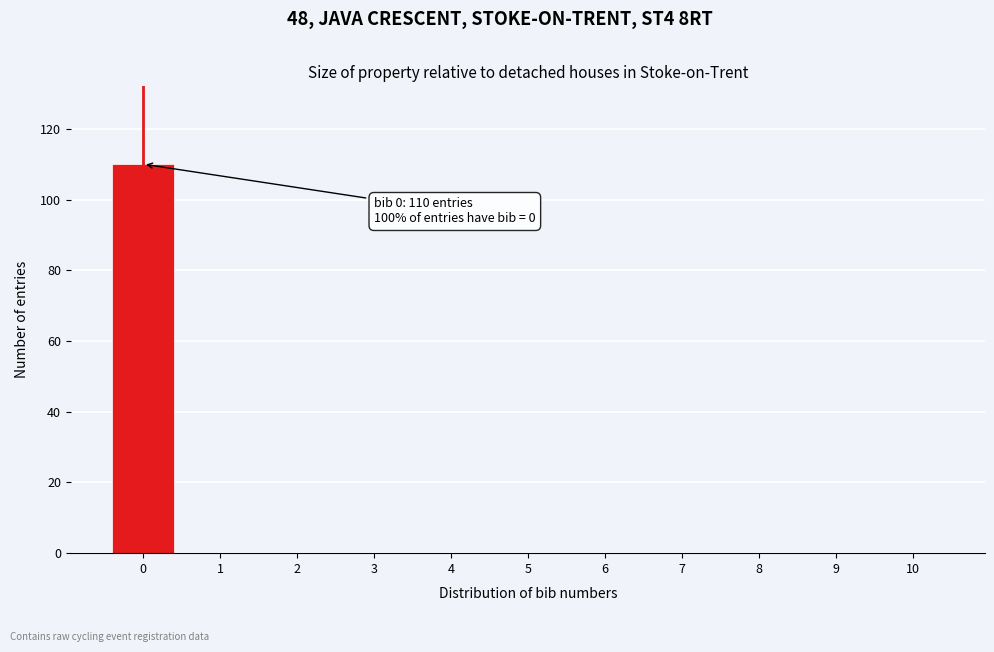

Reading left to right, transcribe all the data shown in this chart.

0=110	1=0	2=0	3=0	4=0	5=0	6=0	7=0	8=0	9=0	10=0